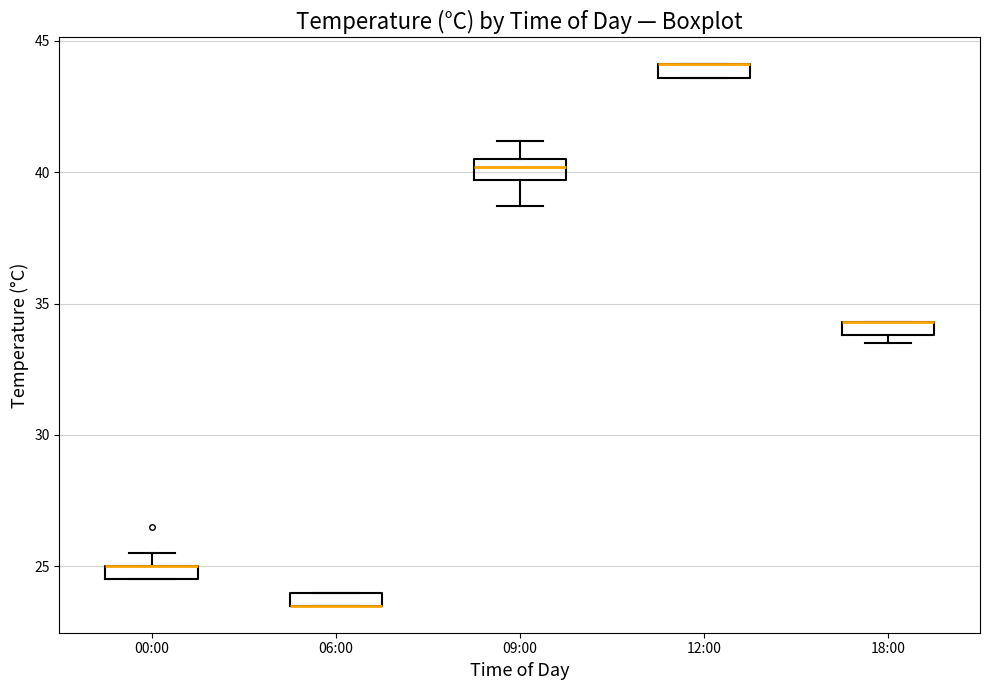

Where is the upper edge of the box for 12:00 on the y-axis? The values are not printed on the chart, so give them approximately, as read against the axis.

44.0